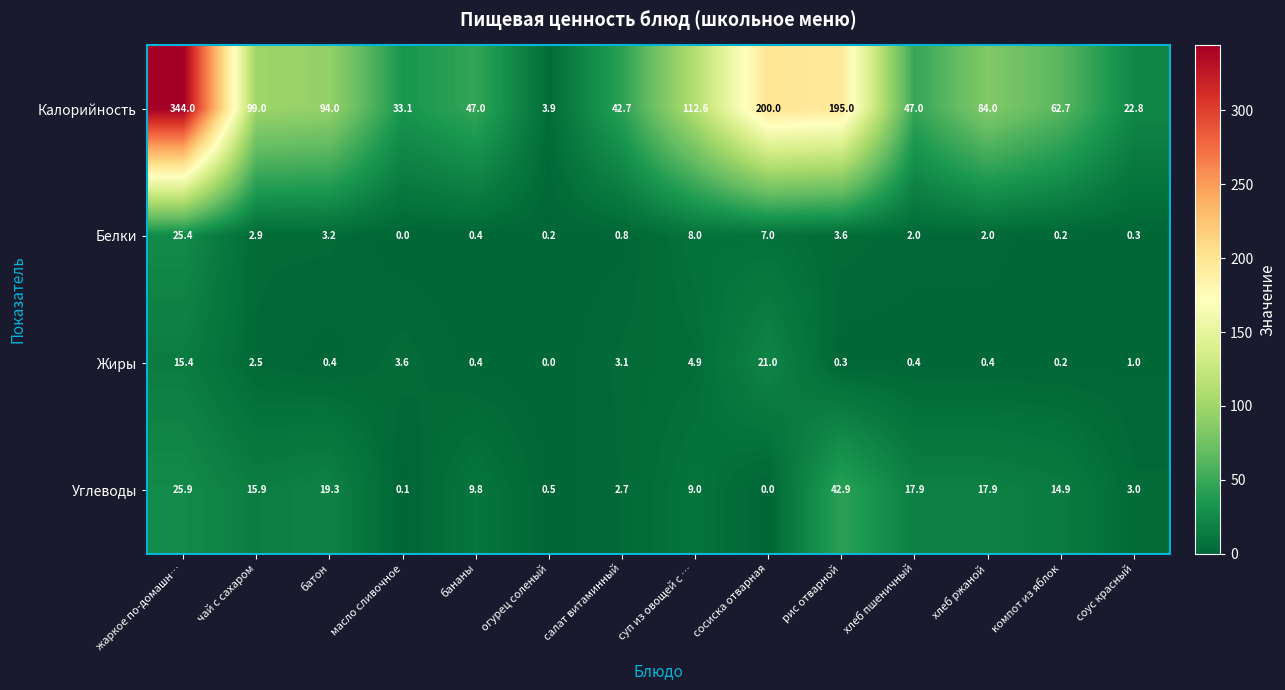

What is the lowest value of the Калорийность series?

3.9